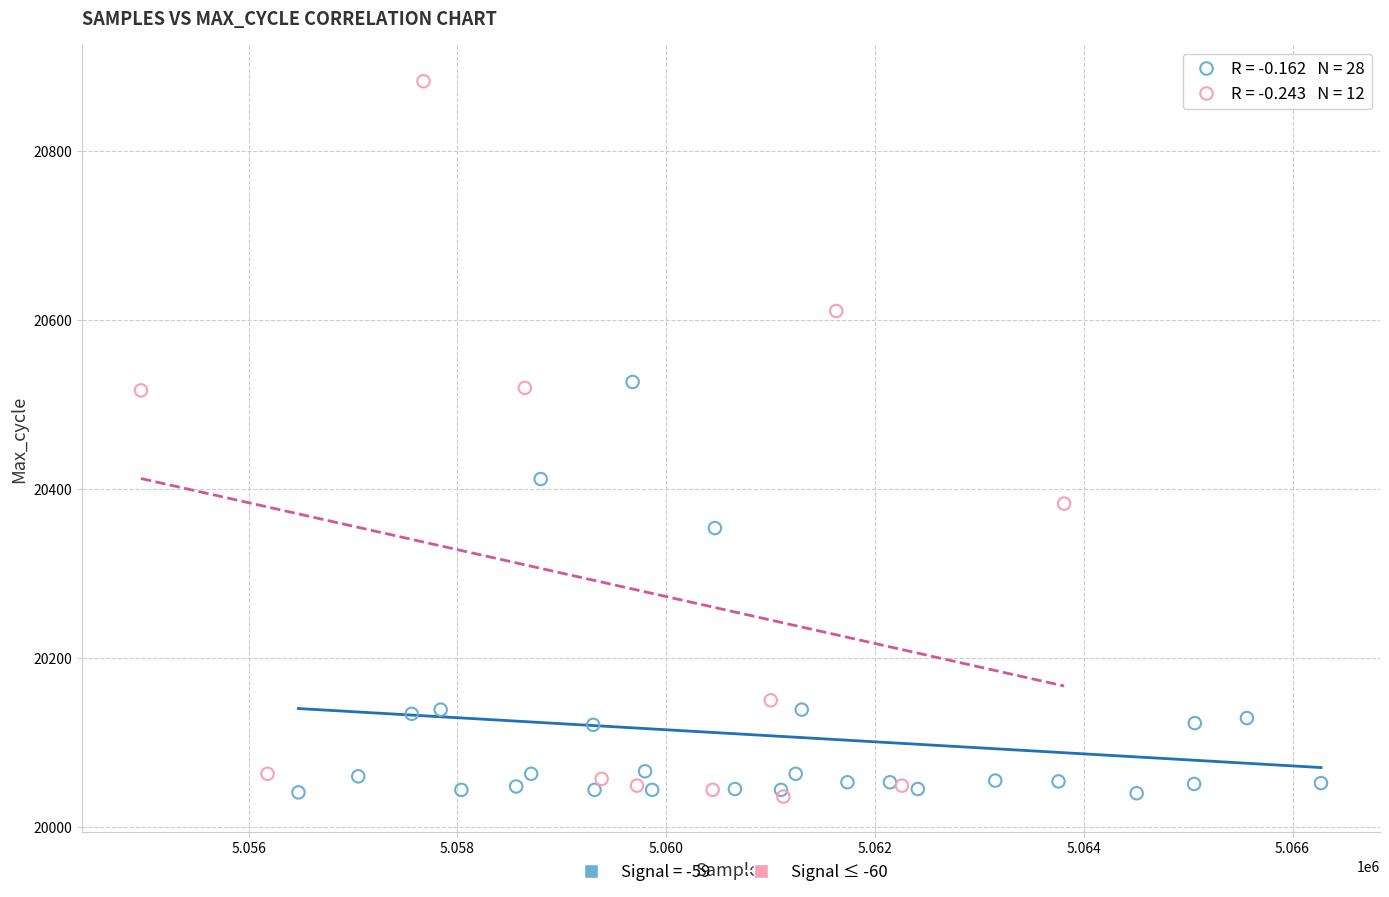

Which series has the widest spread of Y values?

Signal ≤ -60